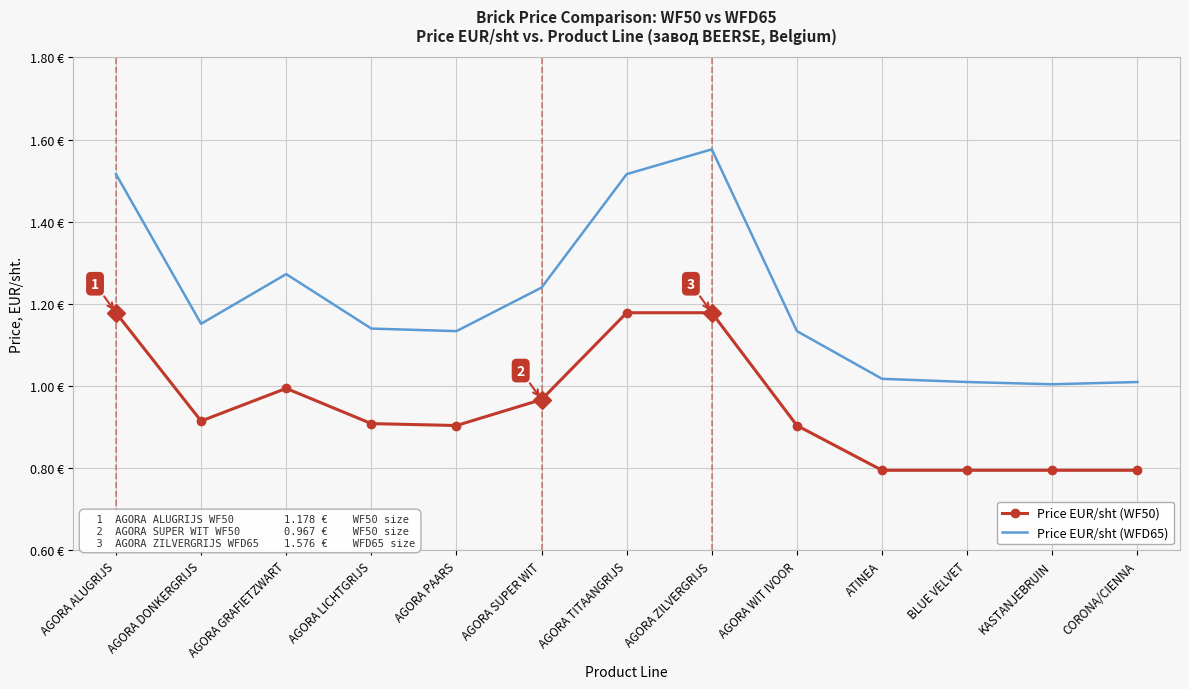

Is it true that Price EUR/sht (WF50) equals 1.2 at AGORA ALUGRIJS?

True